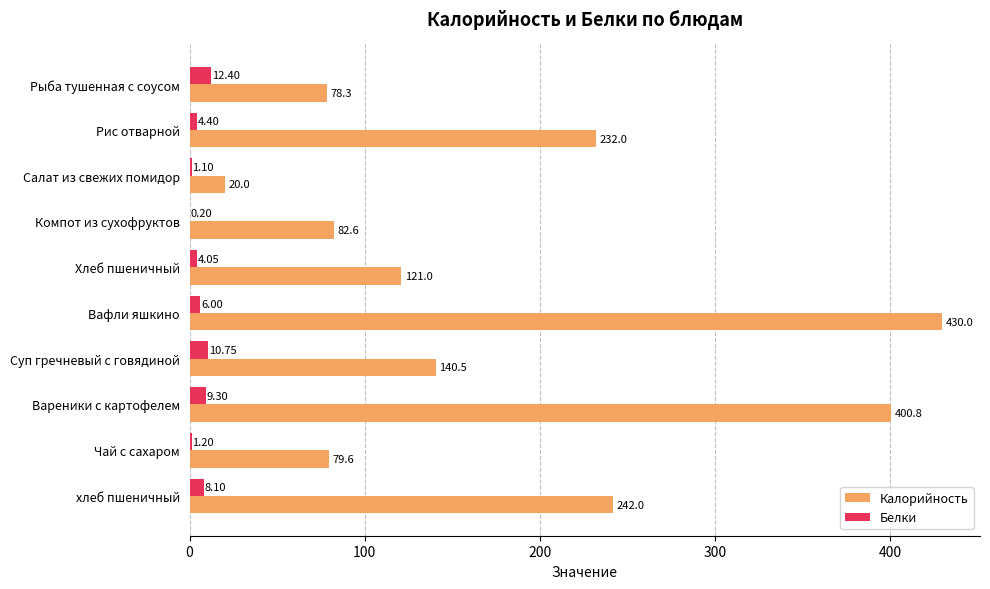

Where is Белки nearest to the value 6?

Вафли яшкино